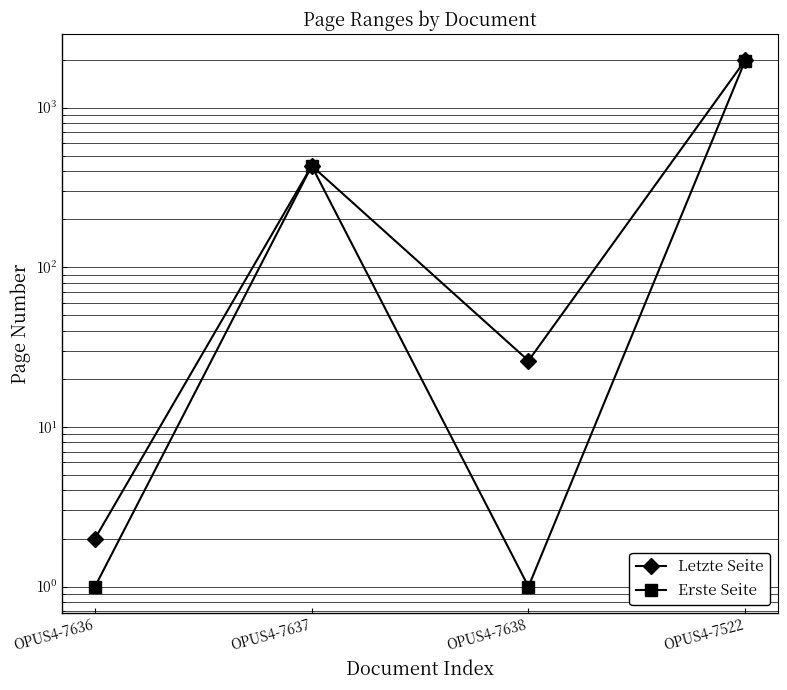

True or false: Erste Seite and Letzte Seite intersect in this chart.

False